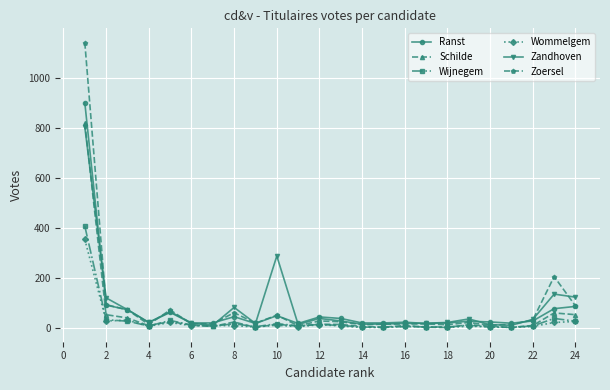

How many data points in Zandhoven are less than 30?

12